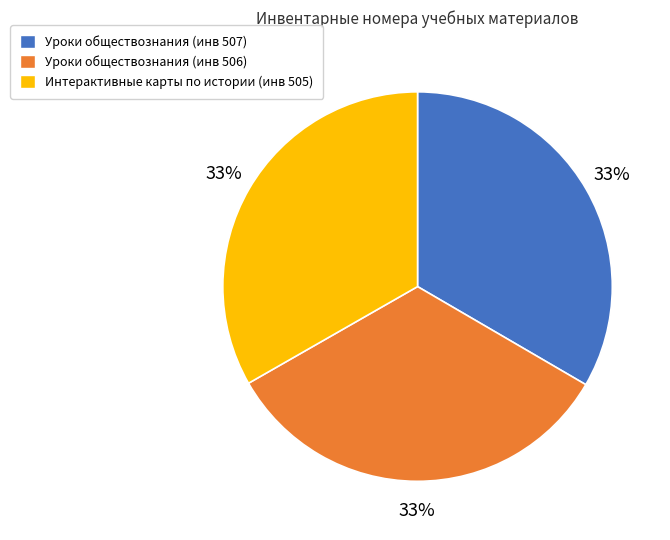

Do Уроки обществознания (инв 506) and Интерактивные карты по истории (инв 505) together represent more than half of the pie?

Yes